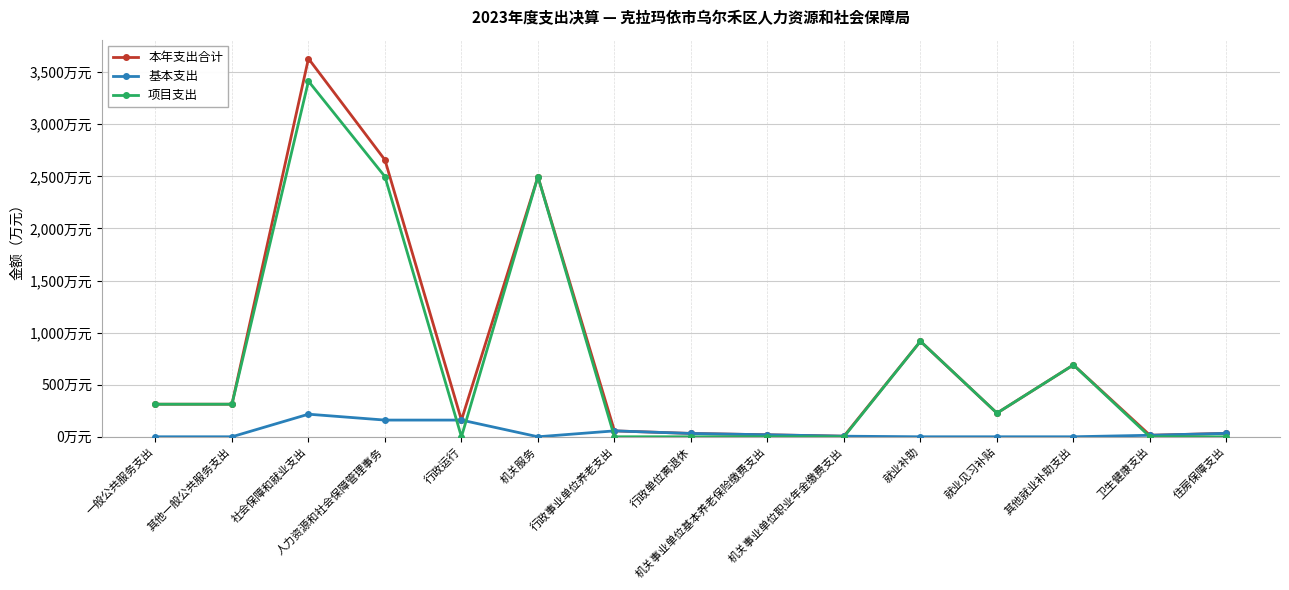

At how many categories does at least one series exceed 758?

4